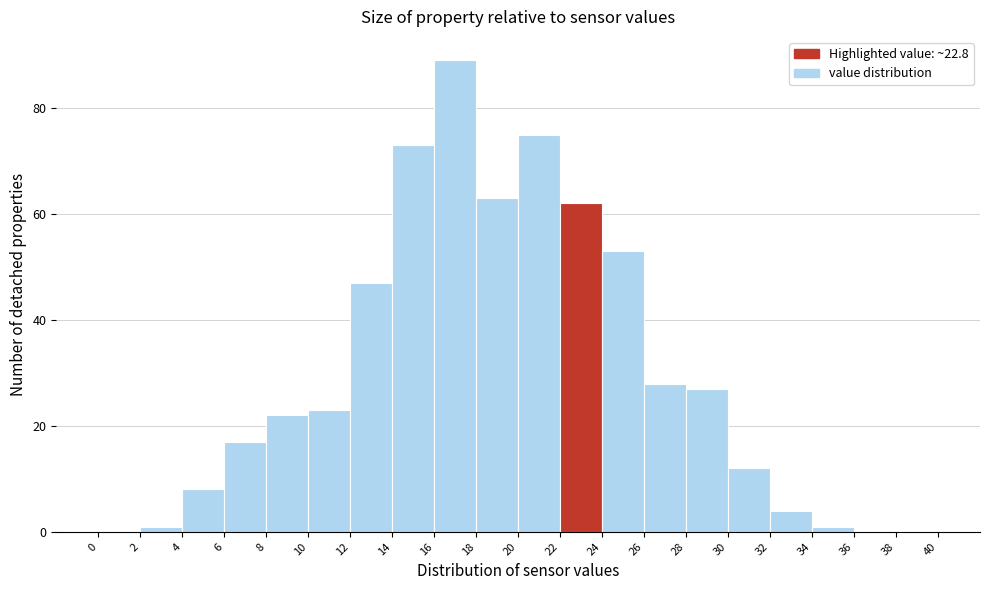

Which range on the x-axis has the tallest bar?

16 to 18